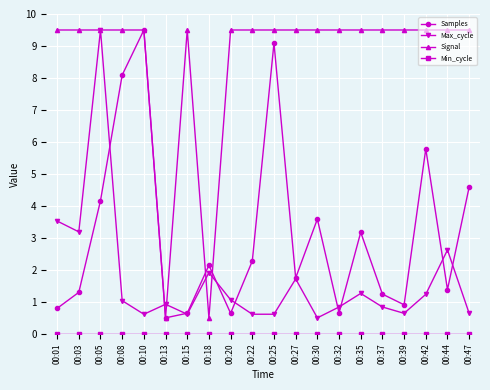

At which label does Max_cycle reach its minimum?

00:30